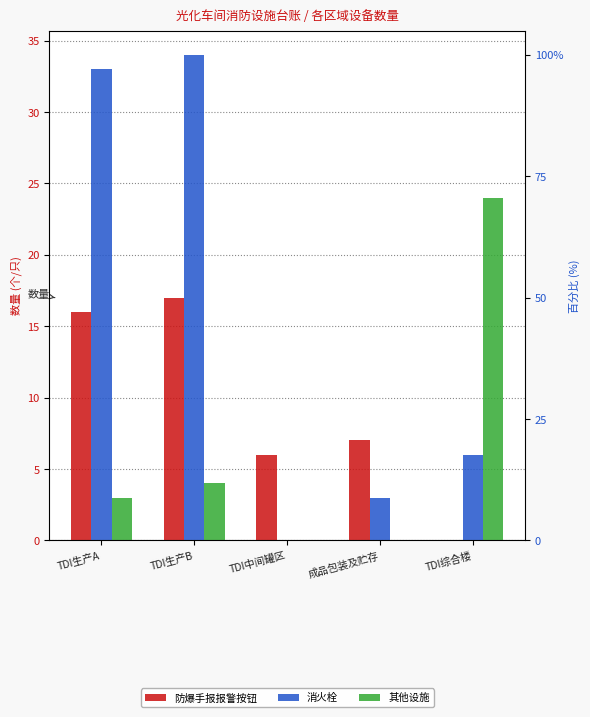

At which label does 防爆手报报警按钮 reach its peak?

TDI生产B